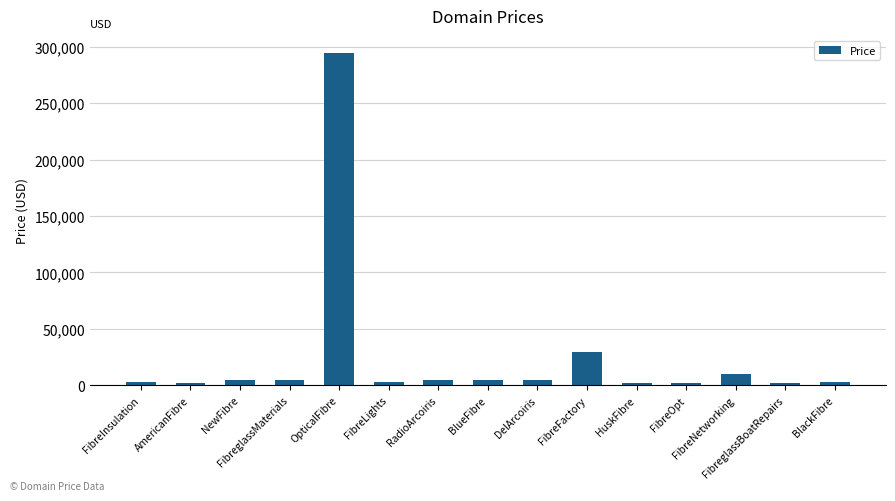

What is the change in value from RadioArcoiris to HuskFibre?

-3000